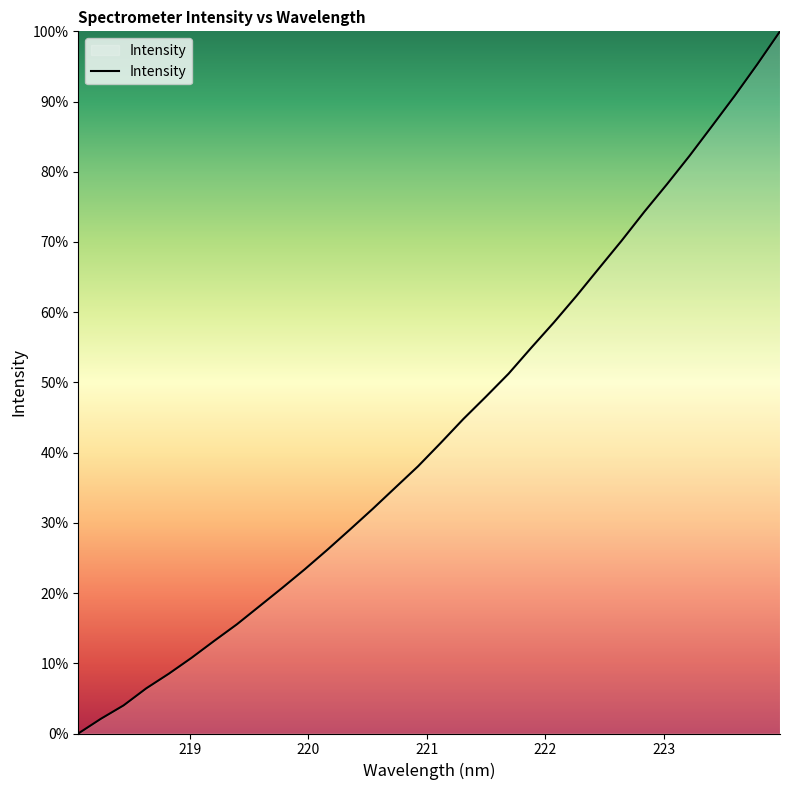

What is the difference between the maximum and minimum values?

100.0